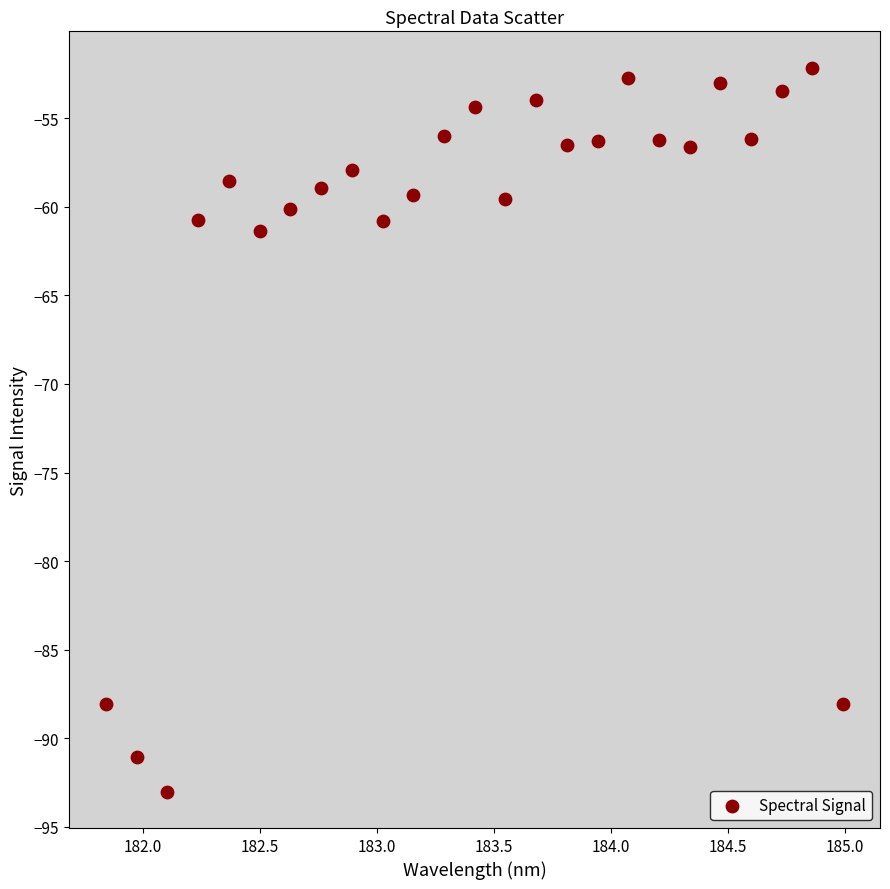

What Y value in the scatter plot is closest to -72?

-61.4